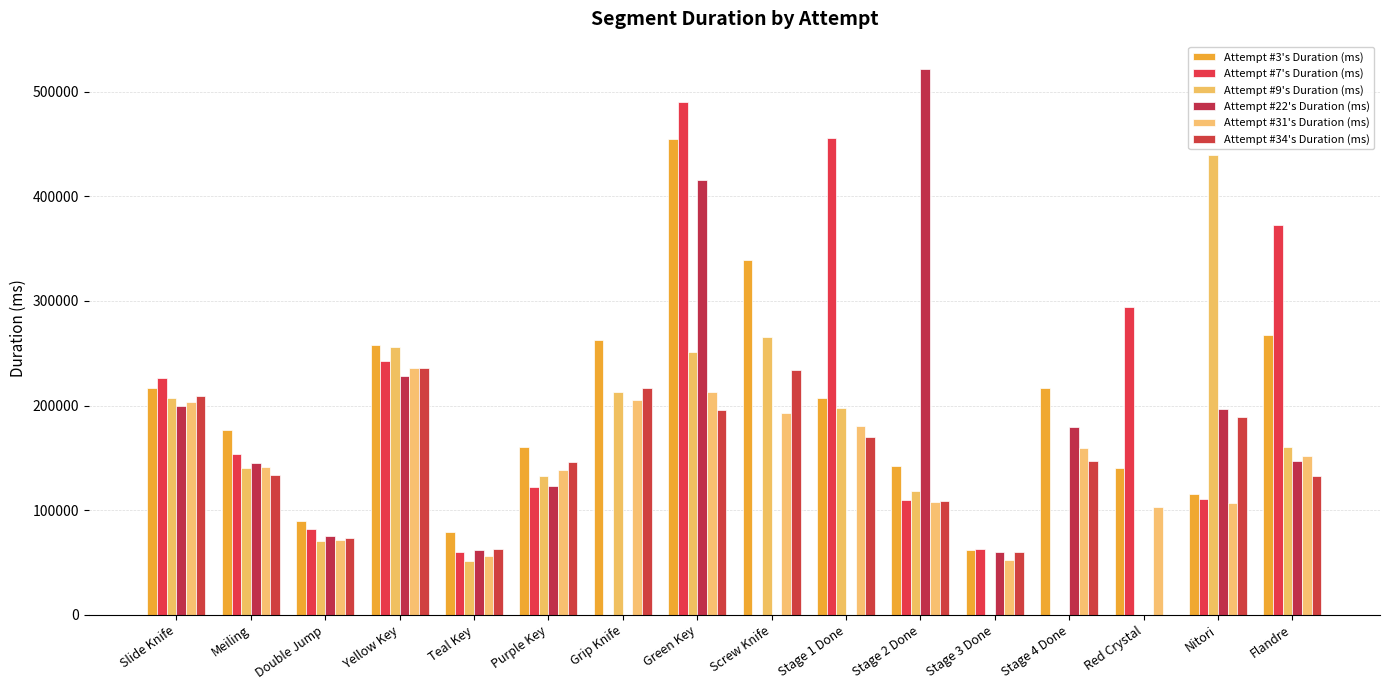

What is the label of the 3rd bar from the right?

Red Crystal